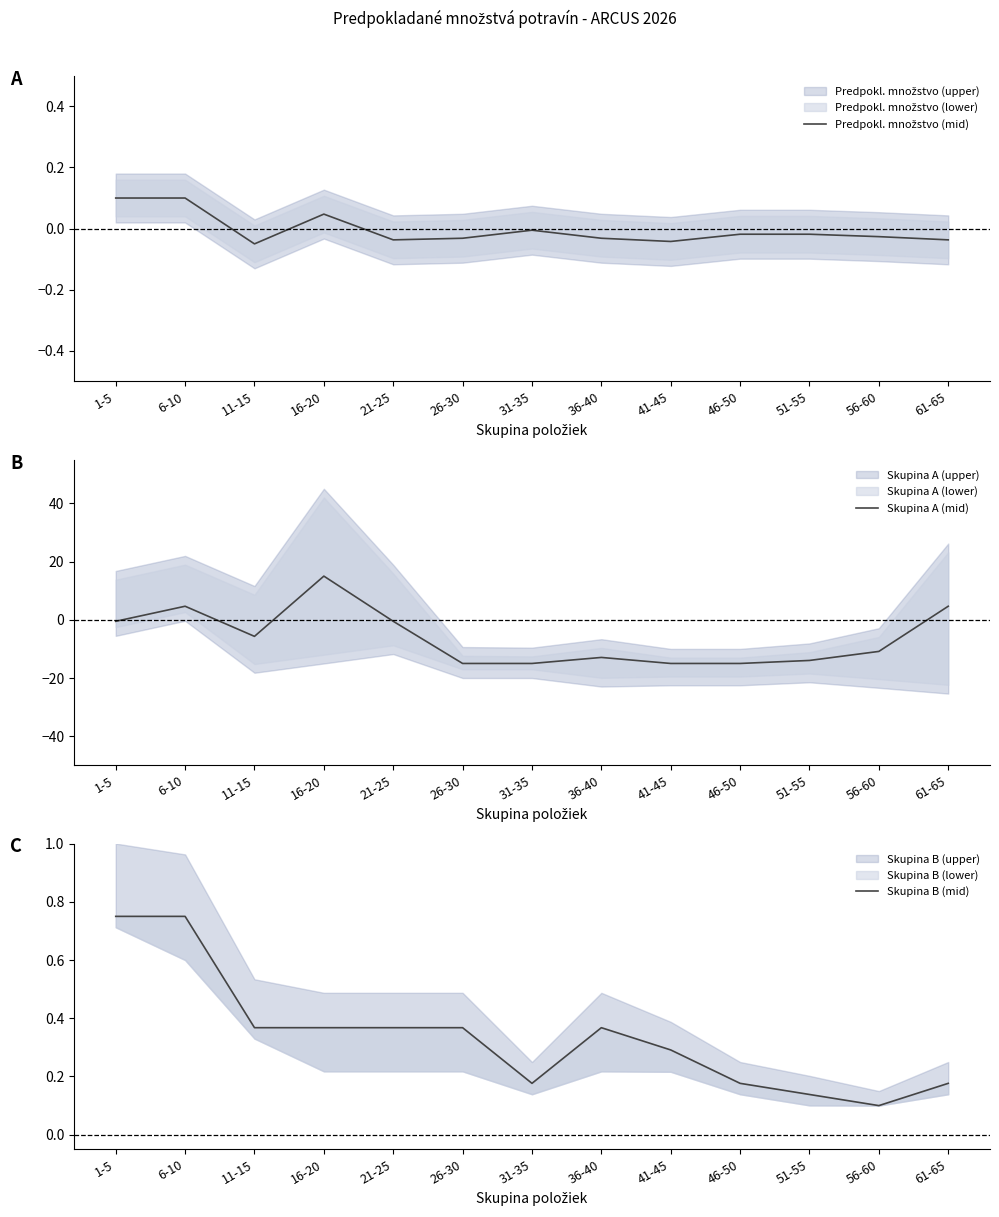

At how many categories does at least one series exceed 6?

1